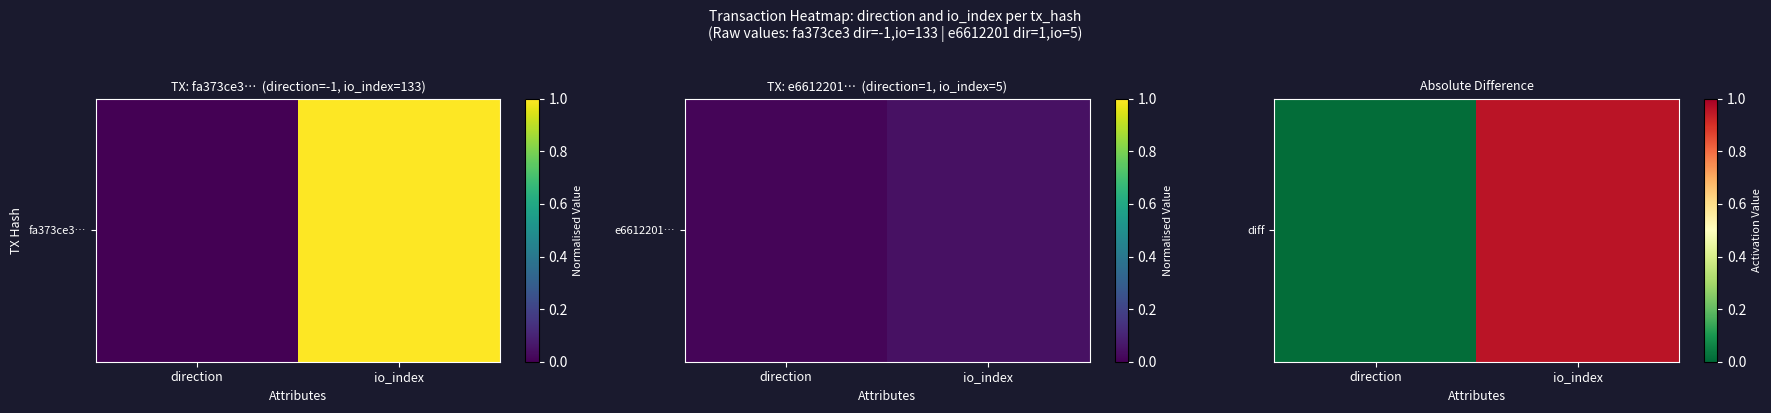

At which label is the value closest to 0?

direction